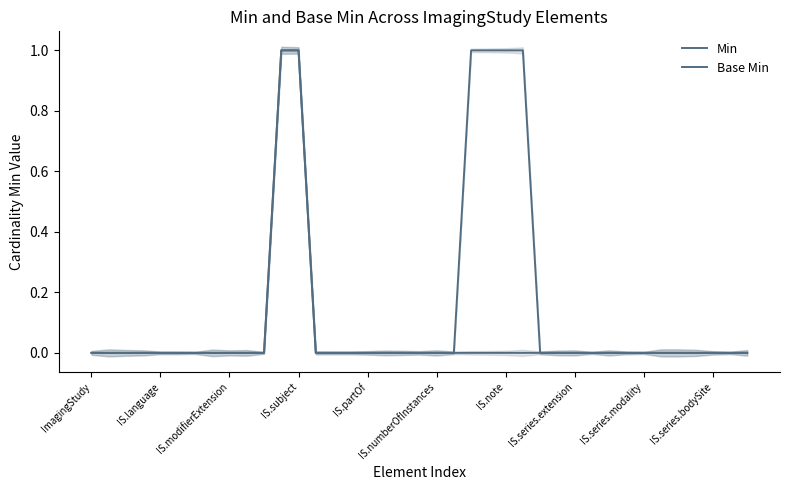

What is the difference between the maximum and minimum values in the Base Min series?

1